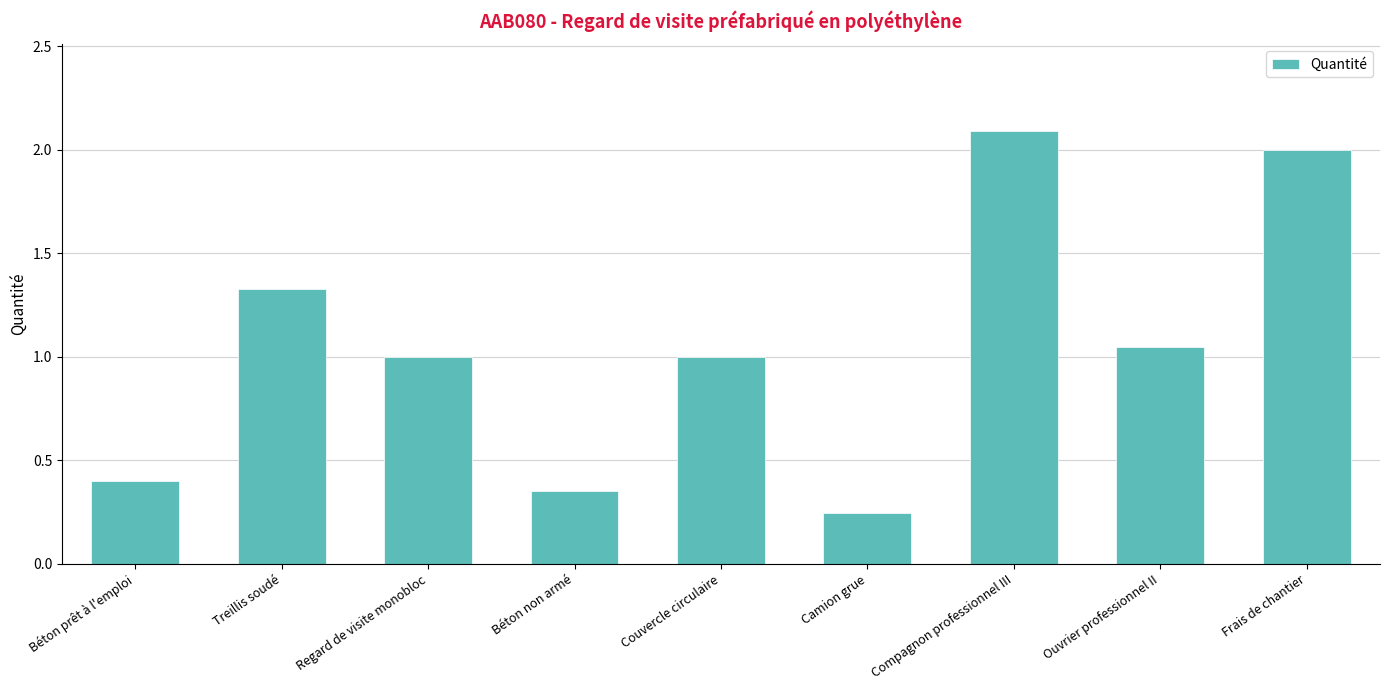

True or false: the data shows 0.4 at Camion grue.

False